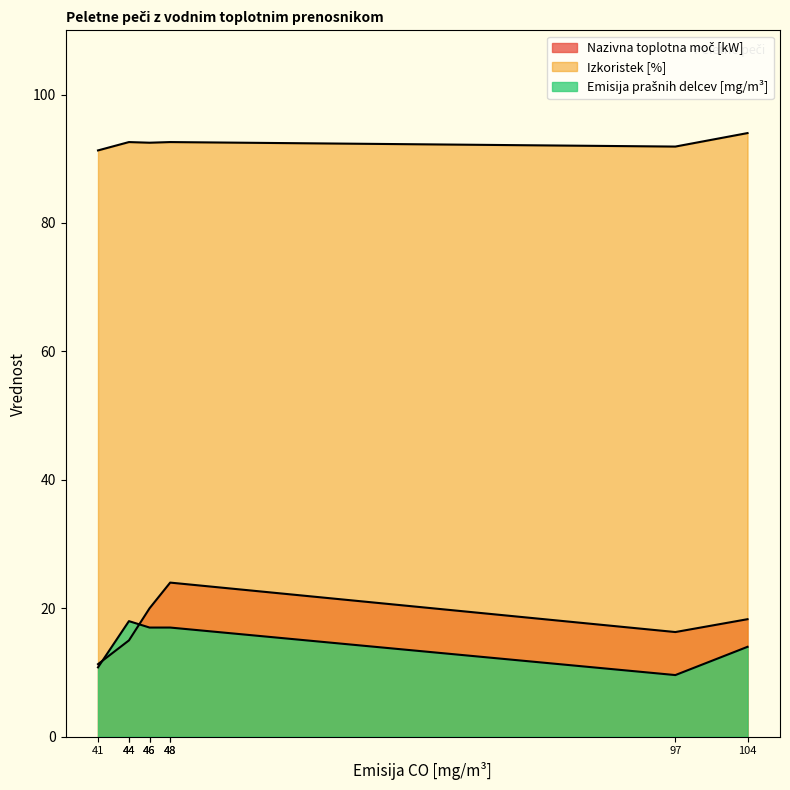

What are all the series names shown in the legend?

Nazivna toplotna moč [kW], Izkoristek [%], Emisija prašnih delcev [mg/m³]